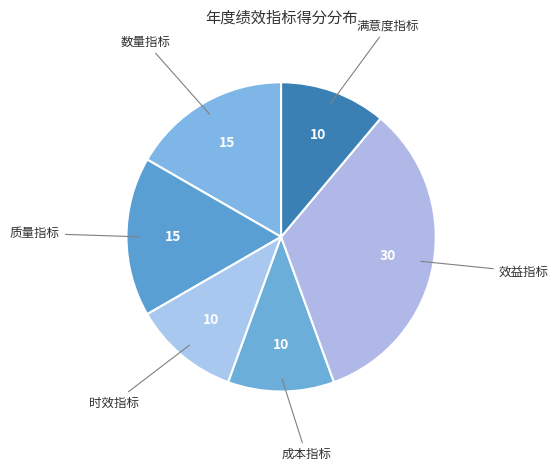

Count the number of slices in the pie.

6